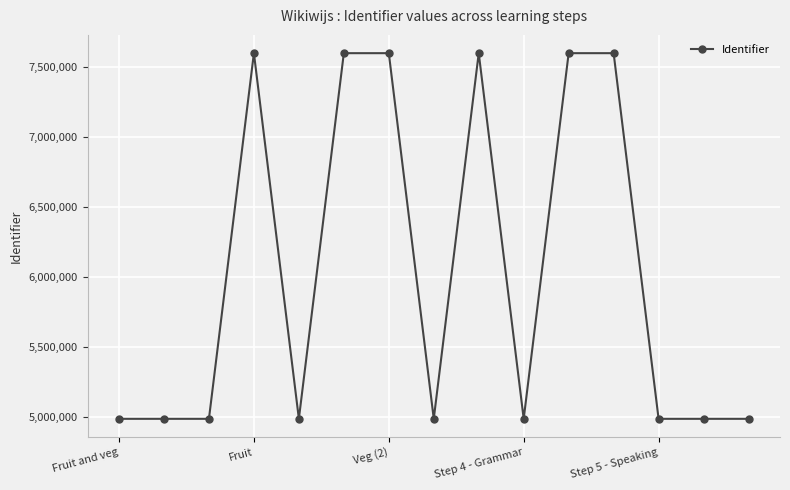

True or false: the data has more than 2 interior local peaks.

True